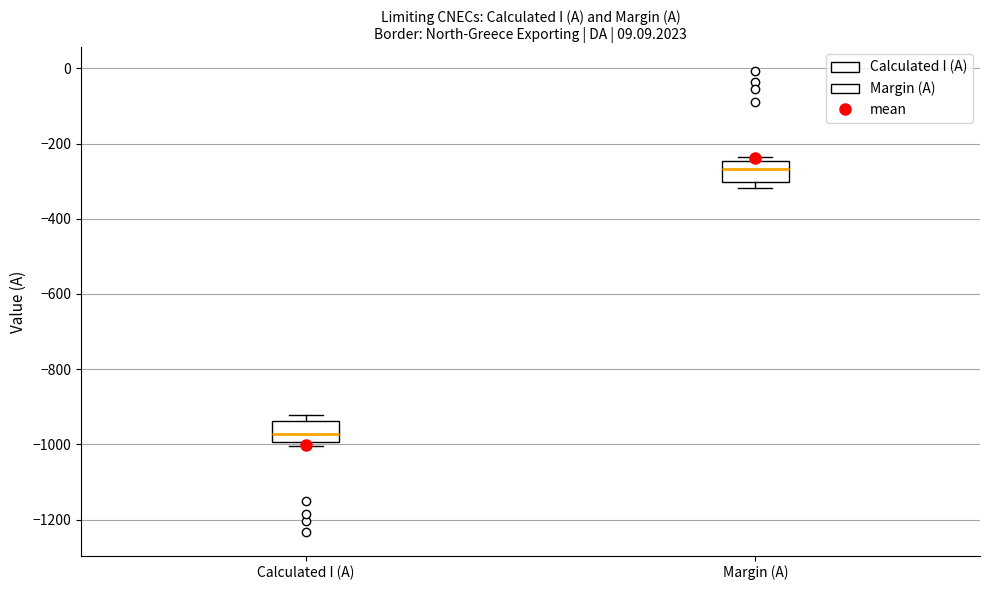

Reading left to right, transcribe this box plot: for each box, give where its median line is, the range the box spans, and where its two whiskers end, as read against the y-axis. The values are not printed on the chart, so give them approximately, as read against the axis.

Calculated I (A): median -980, box -1000 to -940, whiskers -1000 (just below the box's lower edge) to -920
Margin (A): median -260, box -300 to -240, whiskers -320 to -240 (just above the box's upper edge)